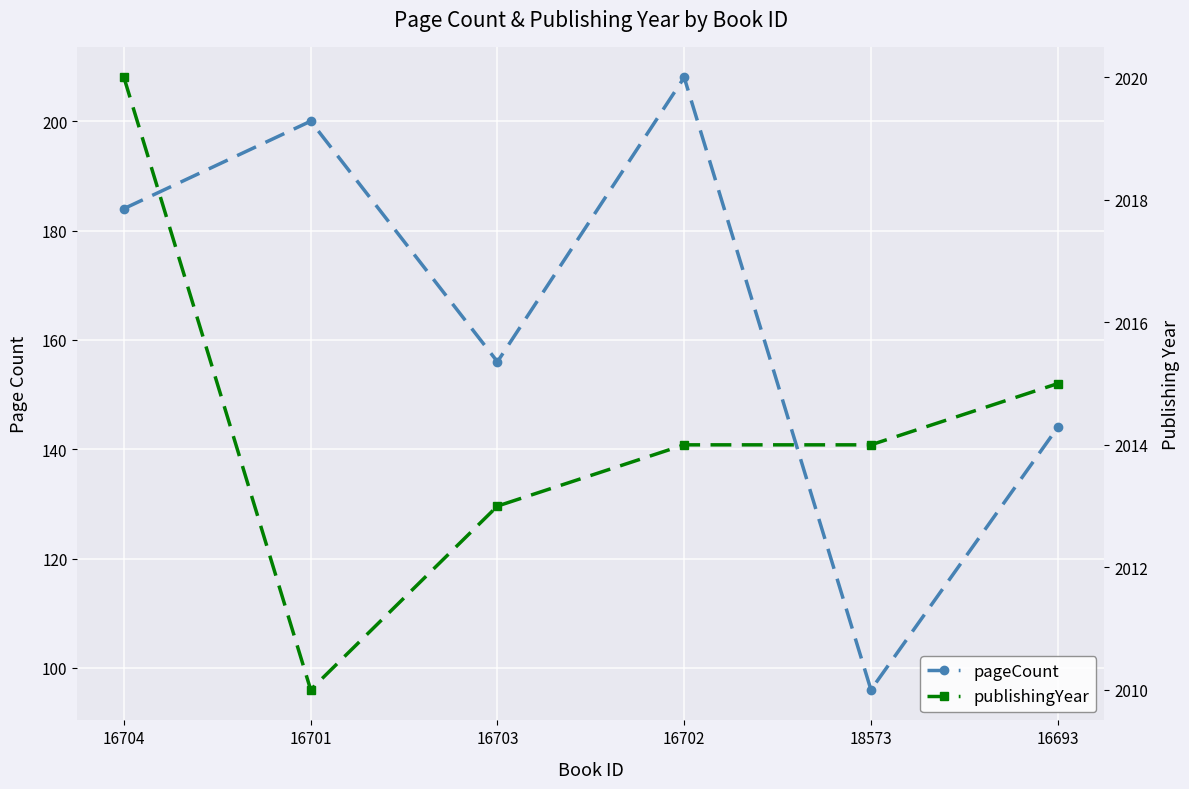

True or false: pageCount and publishingYear intersect in this chart.

False